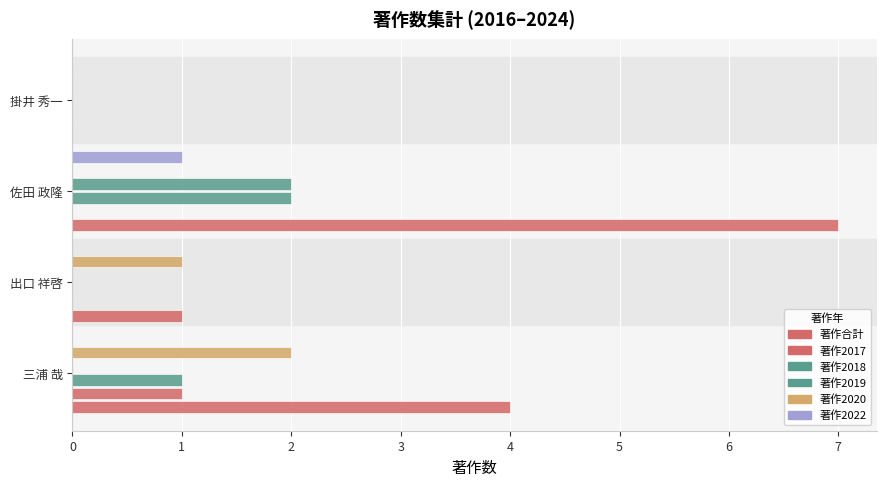

At how many categories does at least one series exceed 3?

2